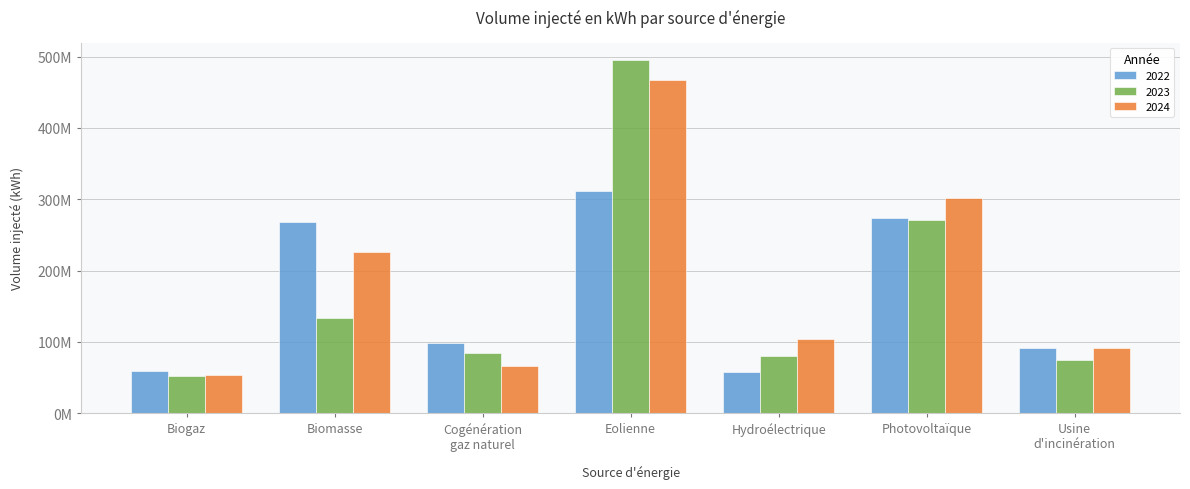

Does the chart contain stacked bars?

No